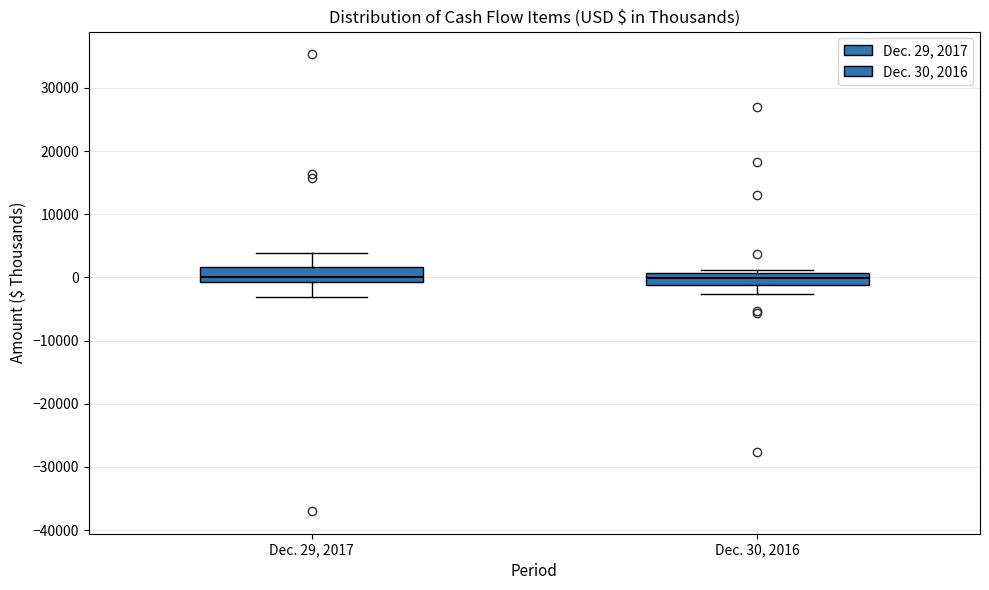

Where does the lower whisker of the box for Dec. 29, 2017 end on the y-axis? The values are not printed on the chart, so give them approximately, as read against the axis.

-3000